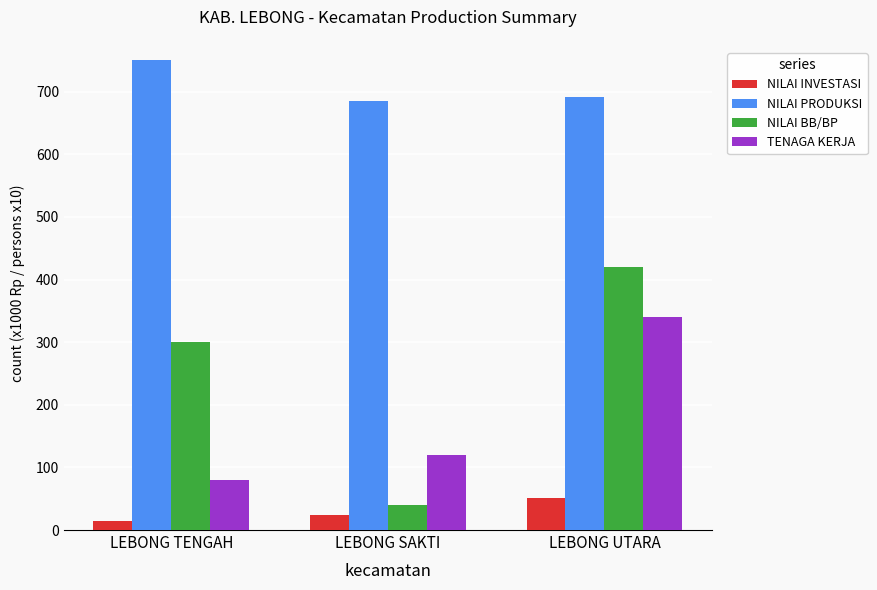

At which label does NILAI INVESTASI first exceed 24?

LEBONG SAKTI